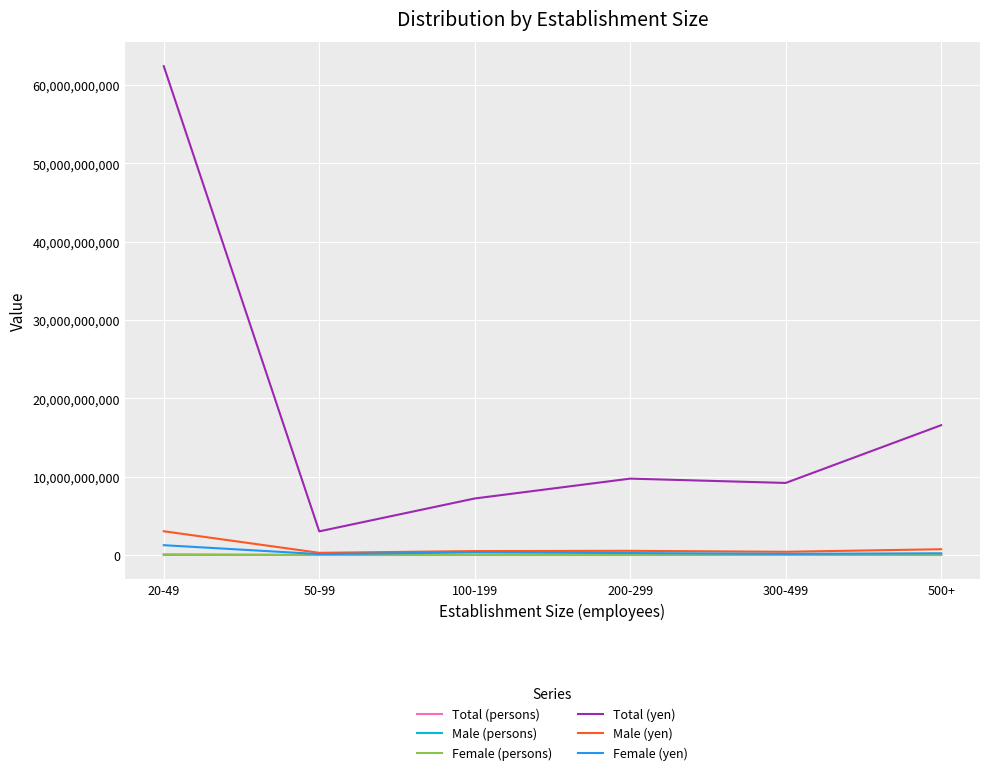

Is this an area chart (filled region under the line)?

No